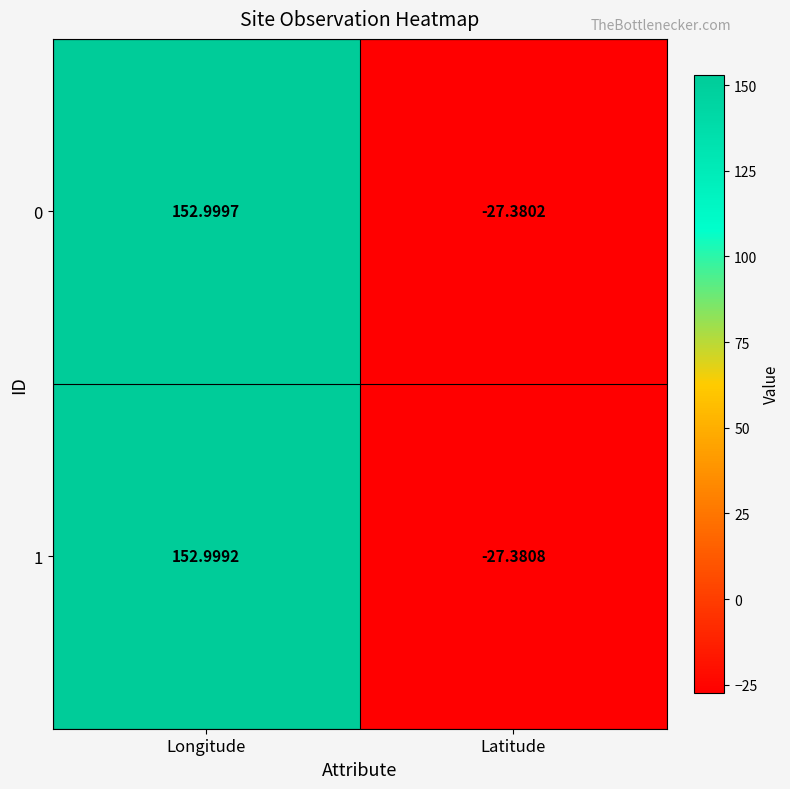

How many data points in 0 are less than 152?

1